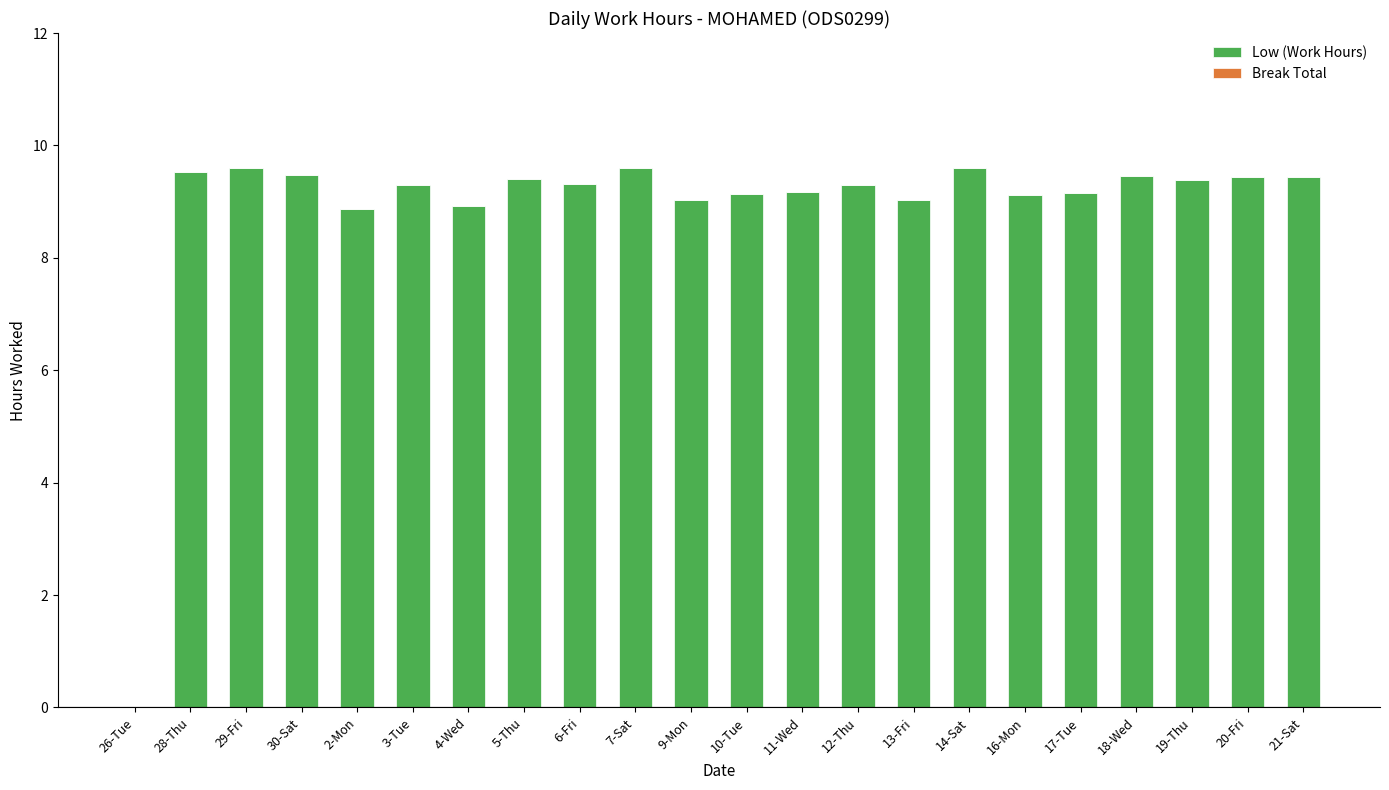

What is the change in value from 2-Mon to 7-Sat?

+0.7